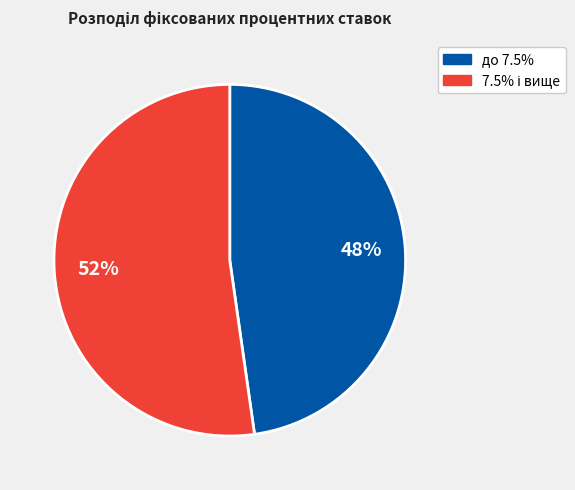

To the nearest percent, what portion does до 7.5% represent?

48%